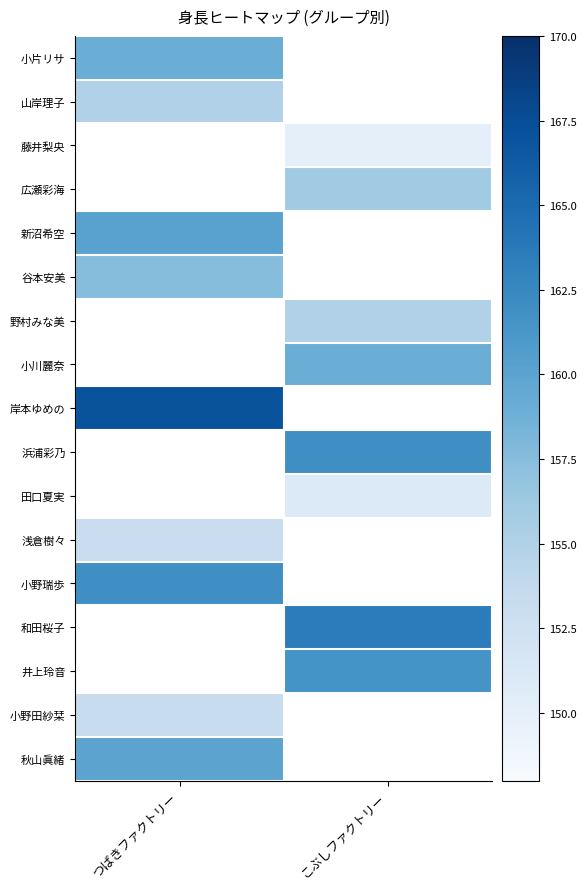

What is the total value across all series at こぶしファクトリー?

1258.0